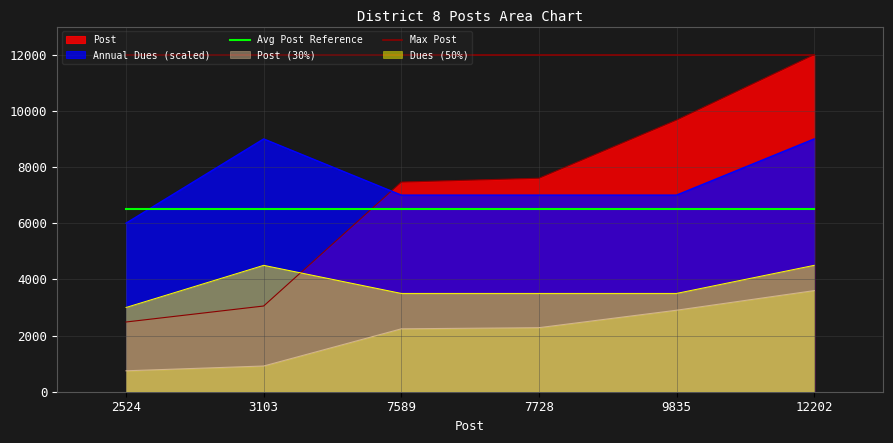

Which has a higher value, 9835 or 3103?

9835